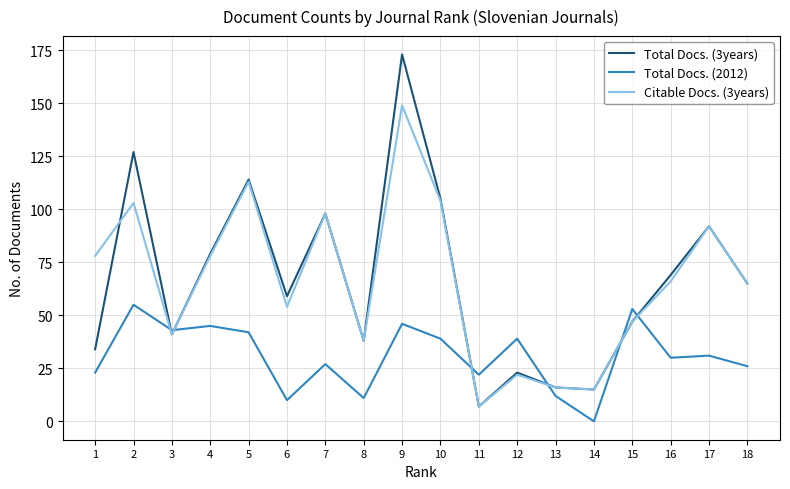

At which category is the sum across all series the highest?

9